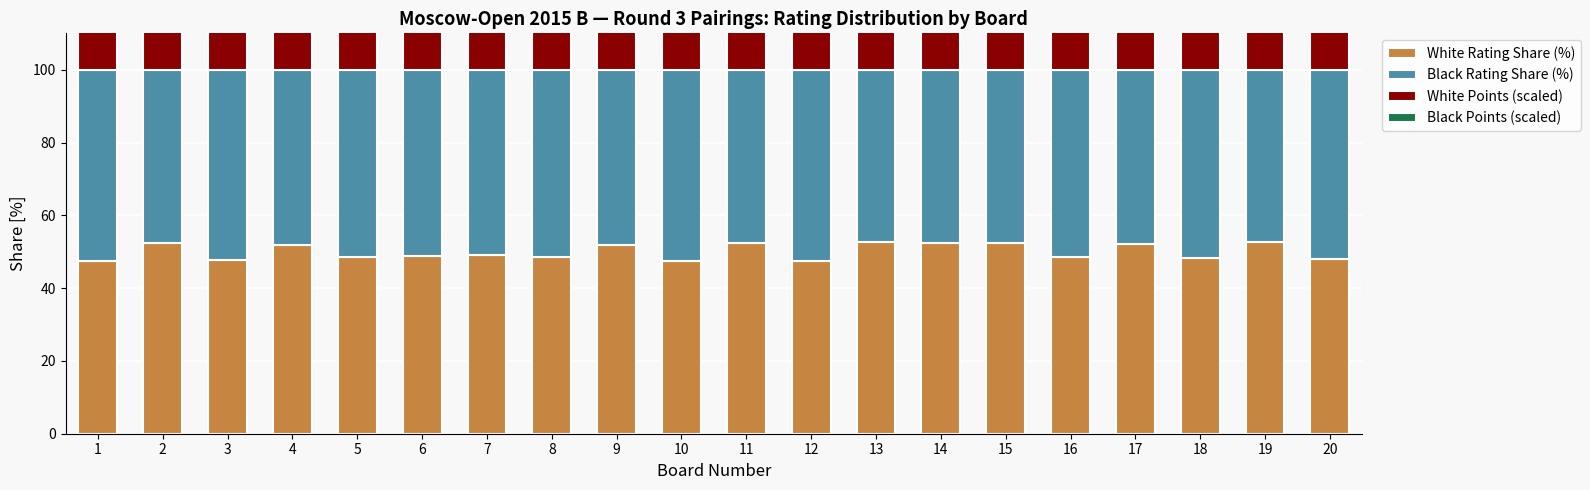

At which label does White Rating Share (%) reach its minimum?

12